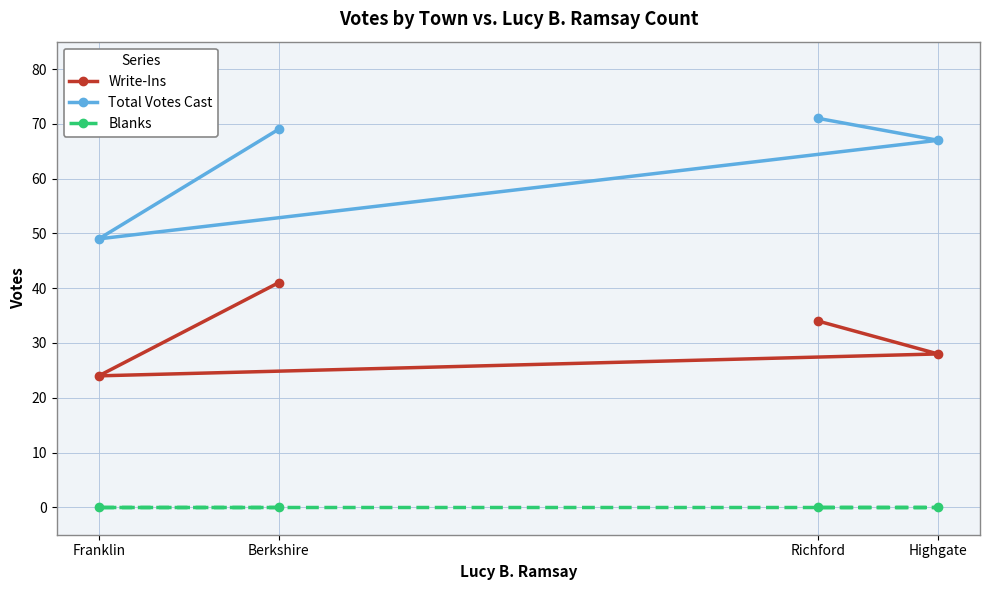

True or false: Blanks and Total Votes Cast cross at least once.

False